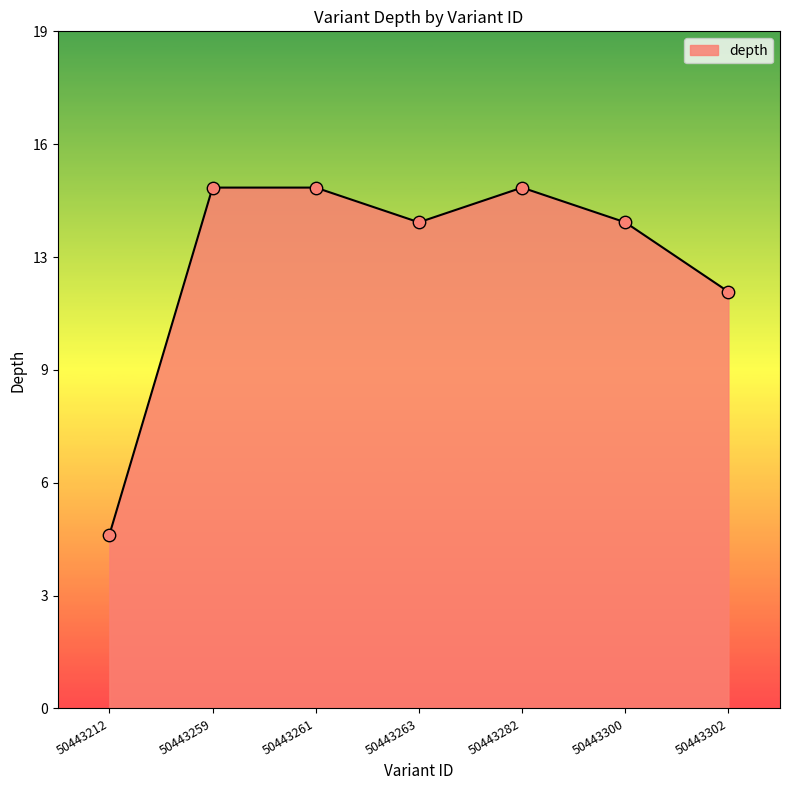

What is the change in value from 50443212 to 50443261?

+10